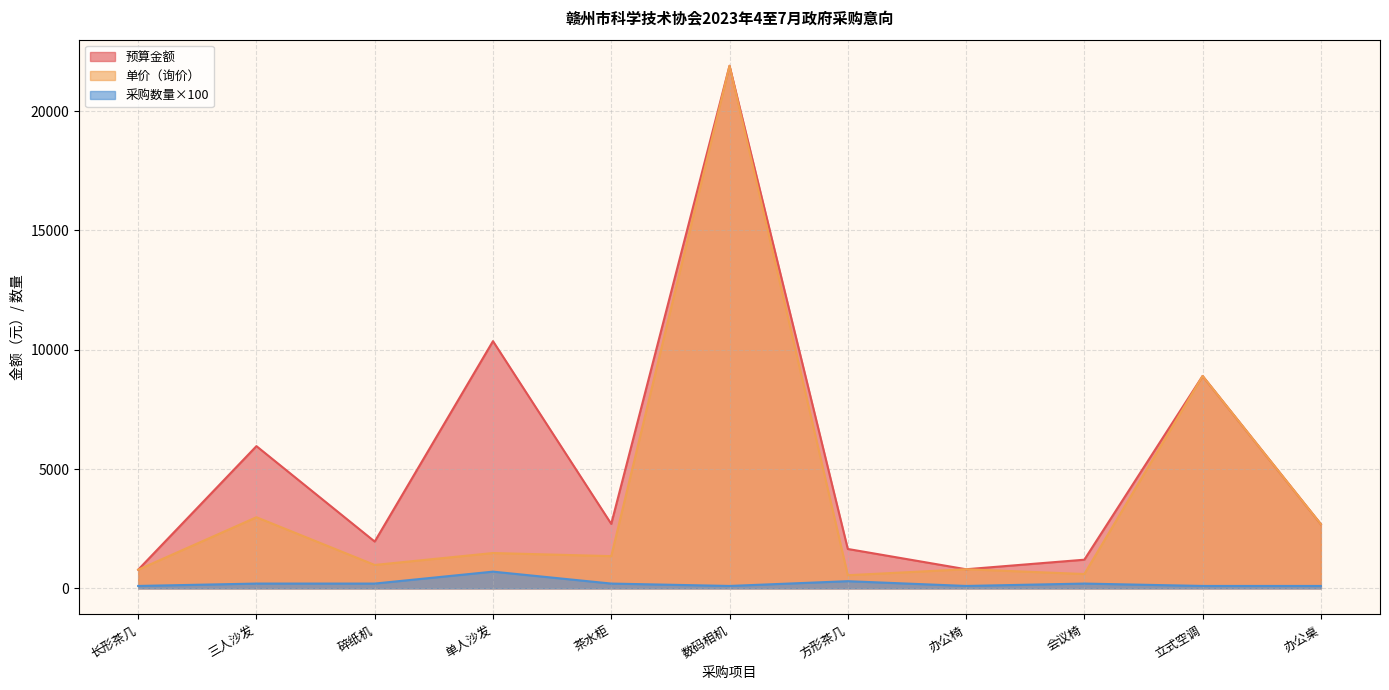

The 单价（询价） series shows 600 at 会议椅. True or false?

True